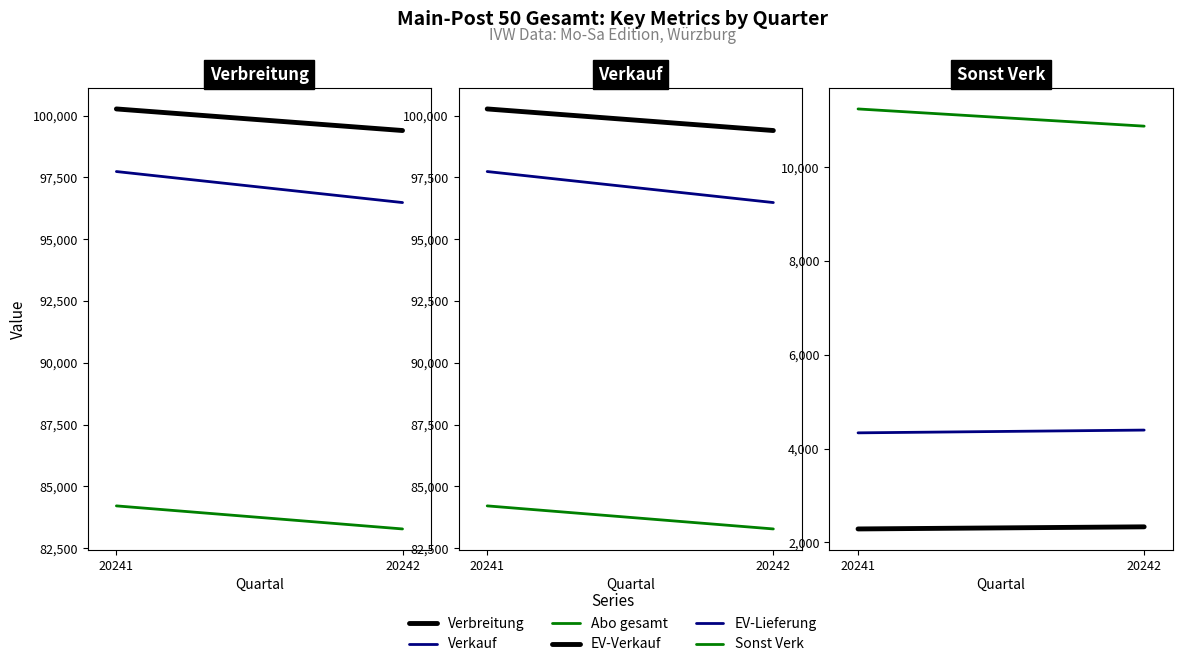

What is the difference between the Verbreitung values at 20241 and 20242?

873